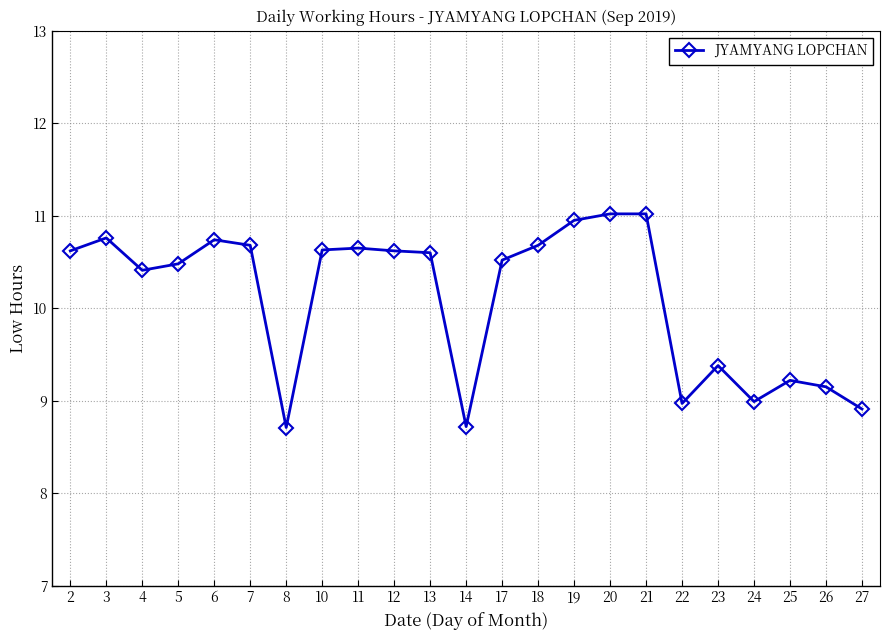

True or false: the data has more than 0 interior local peaks.

True